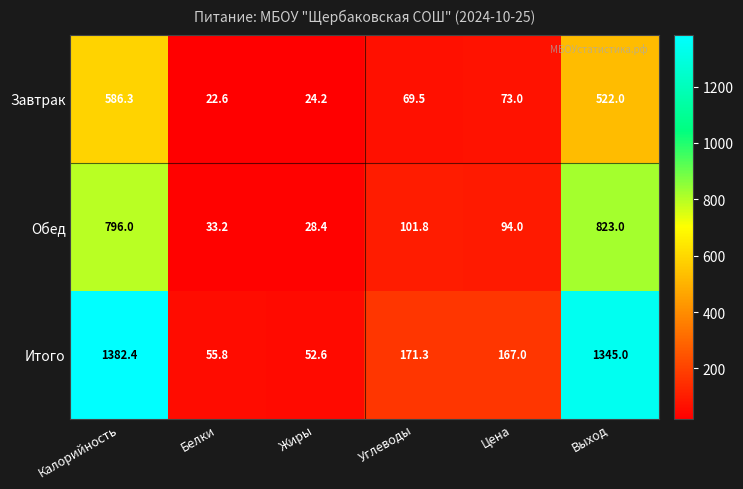

At which category is the sum across all series the highest?

Калорийность